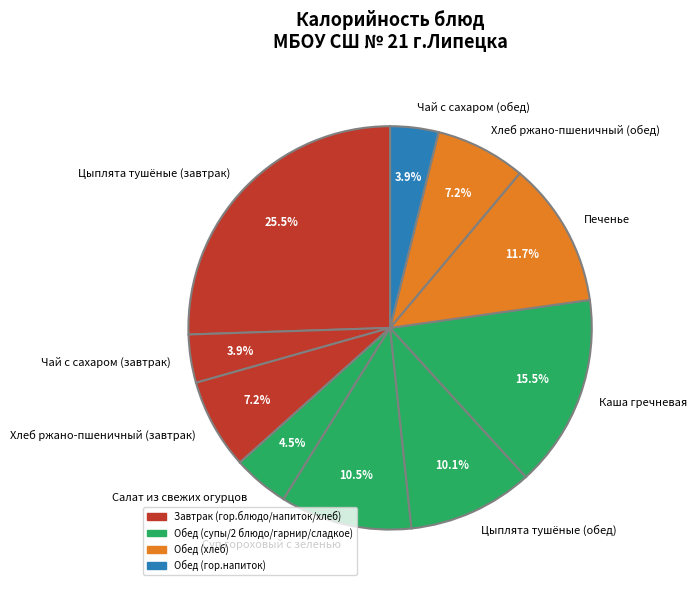

To the nearest percent, what is the combined percentage of Хлеб ржано-пшеничный (завтрак) and Чай с сахаром (завтрак)?

11%